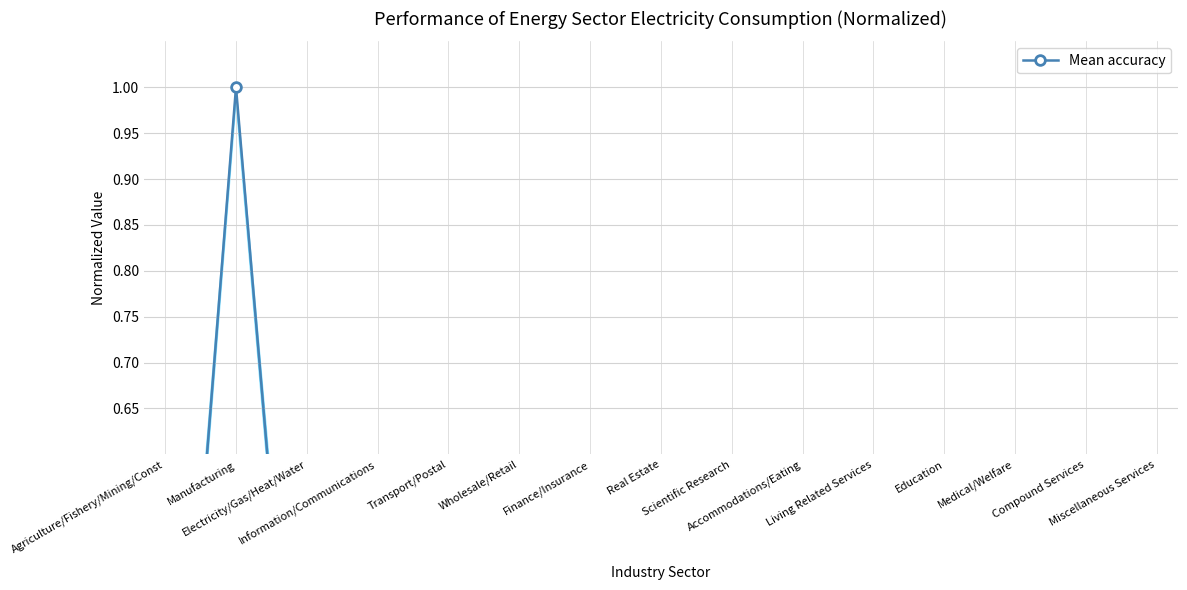

How many lines are shown in the chart?

1